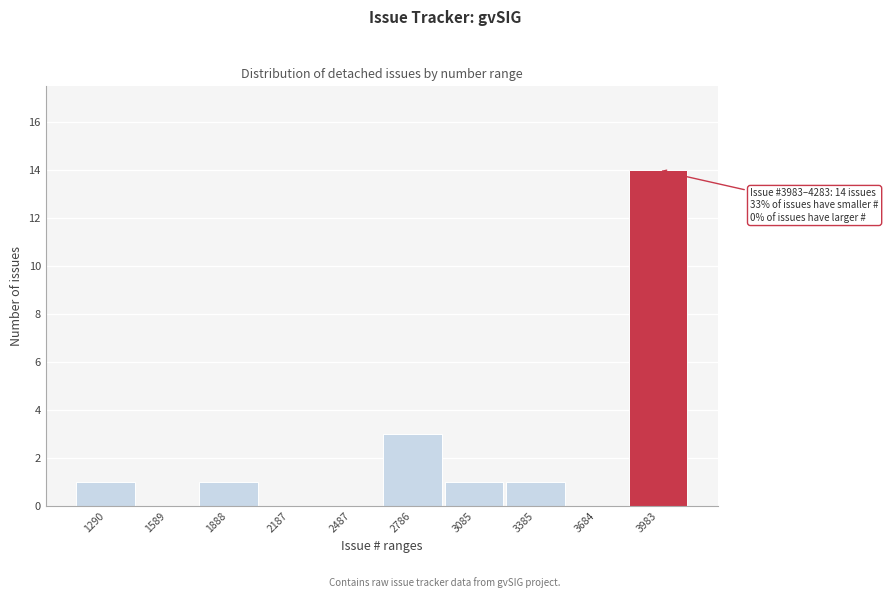

Reading right to left, list all the values displayed in this chart.

3983=14	3684=0	3385=1	3085=1	2786=3	2487=0	2187=0	1888=1	1589=0	1290=1